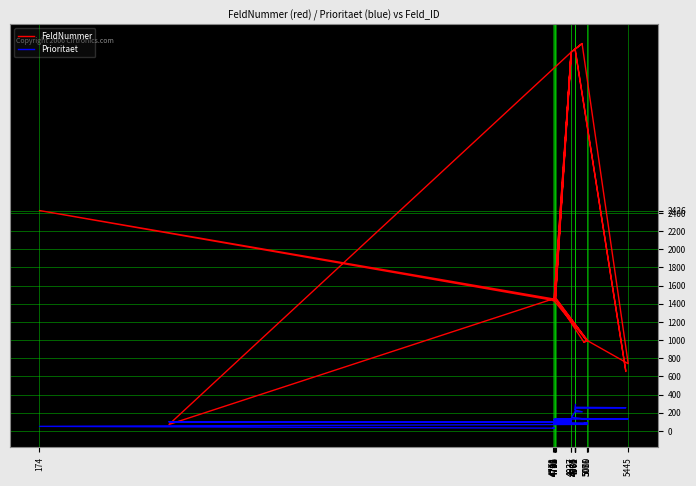

Rank the series by their maximum value, from lowest to highest.

Prioritaet, FeldNummer